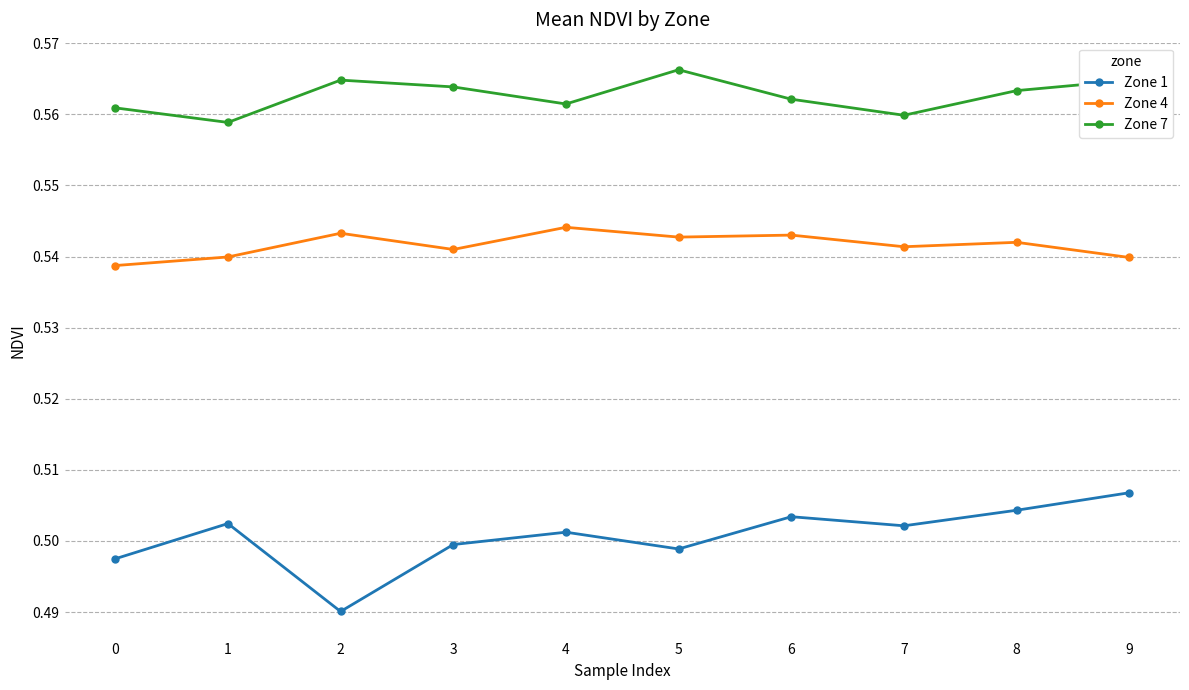

What is the sum of the Zone 4 values at 3 and 8?

1.1